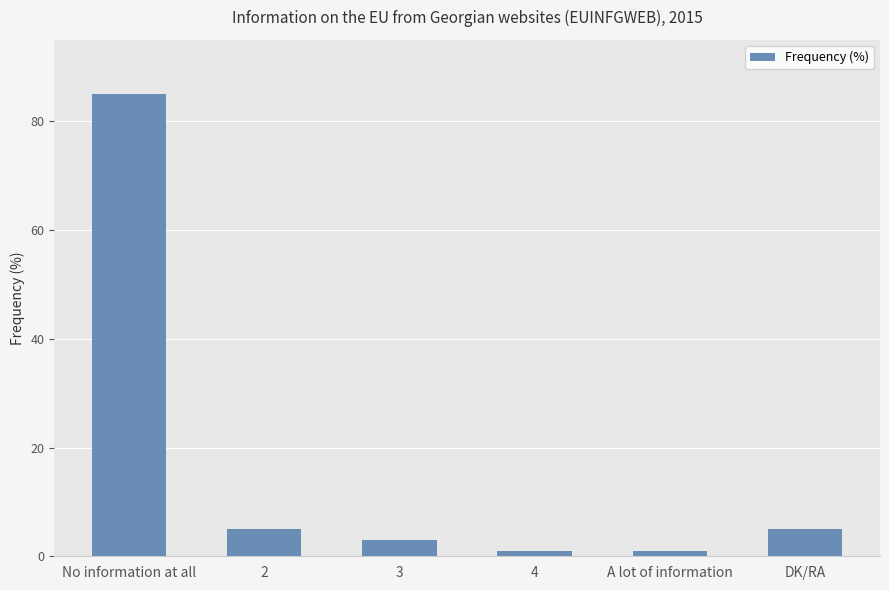

The chart shows a value of 3 at 3. True or false?

True